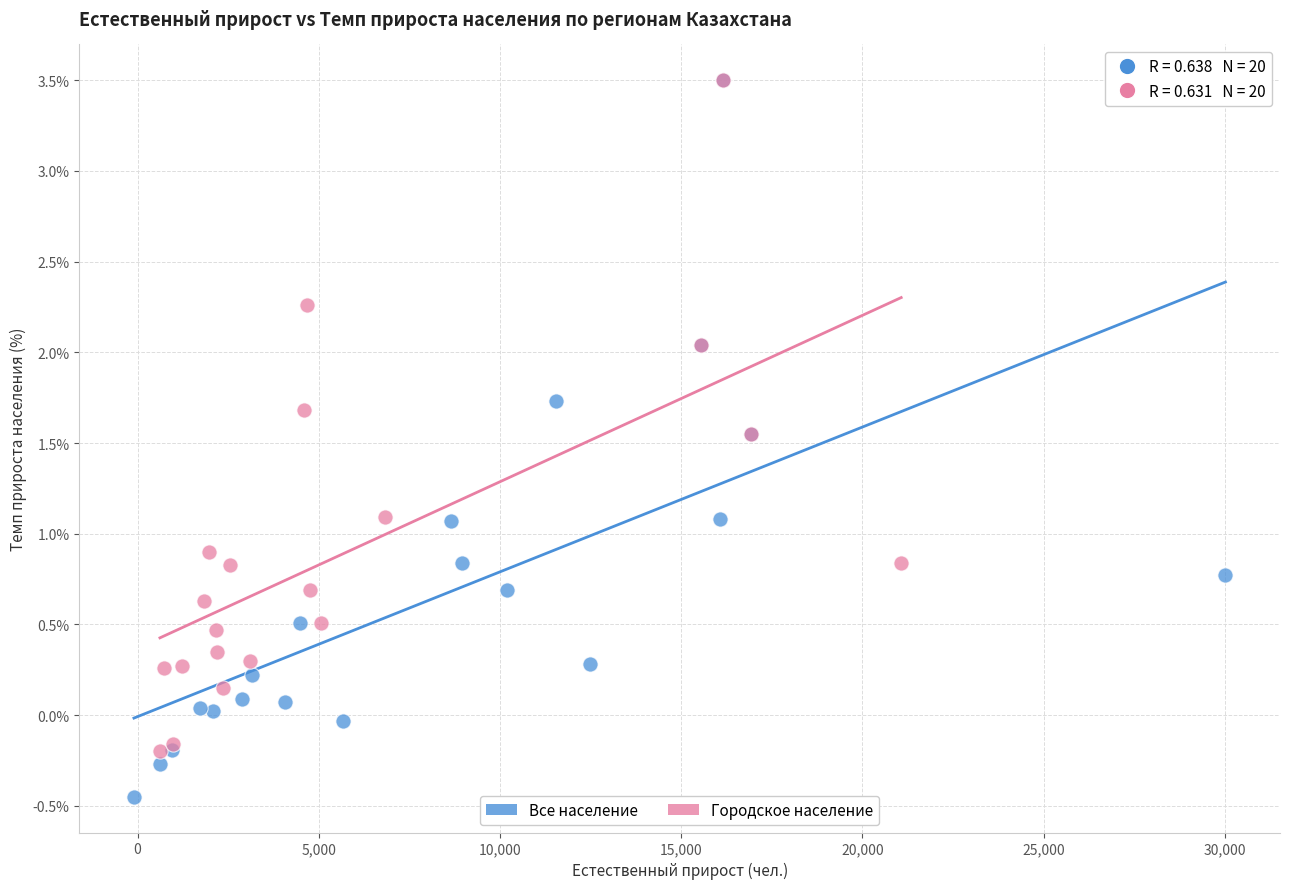

Which series contains the lowest Y value?

Все население